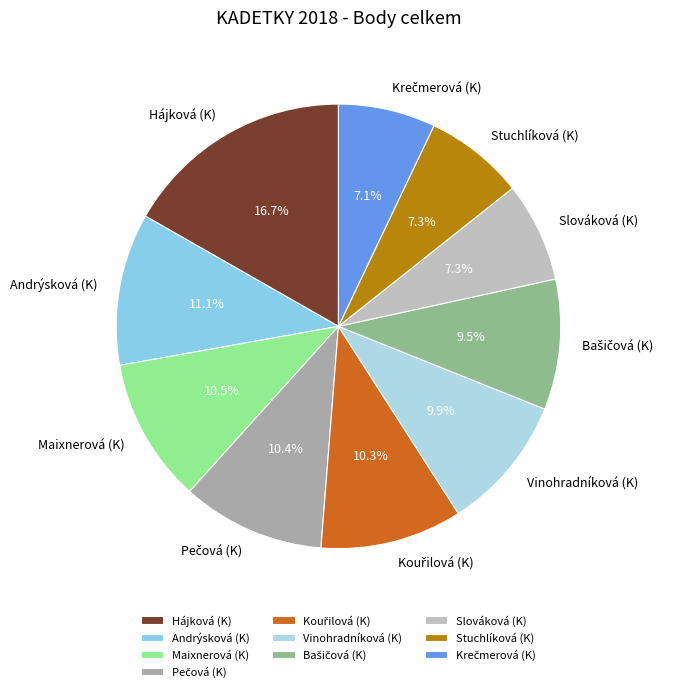

Count the number of slices in the pie.

10